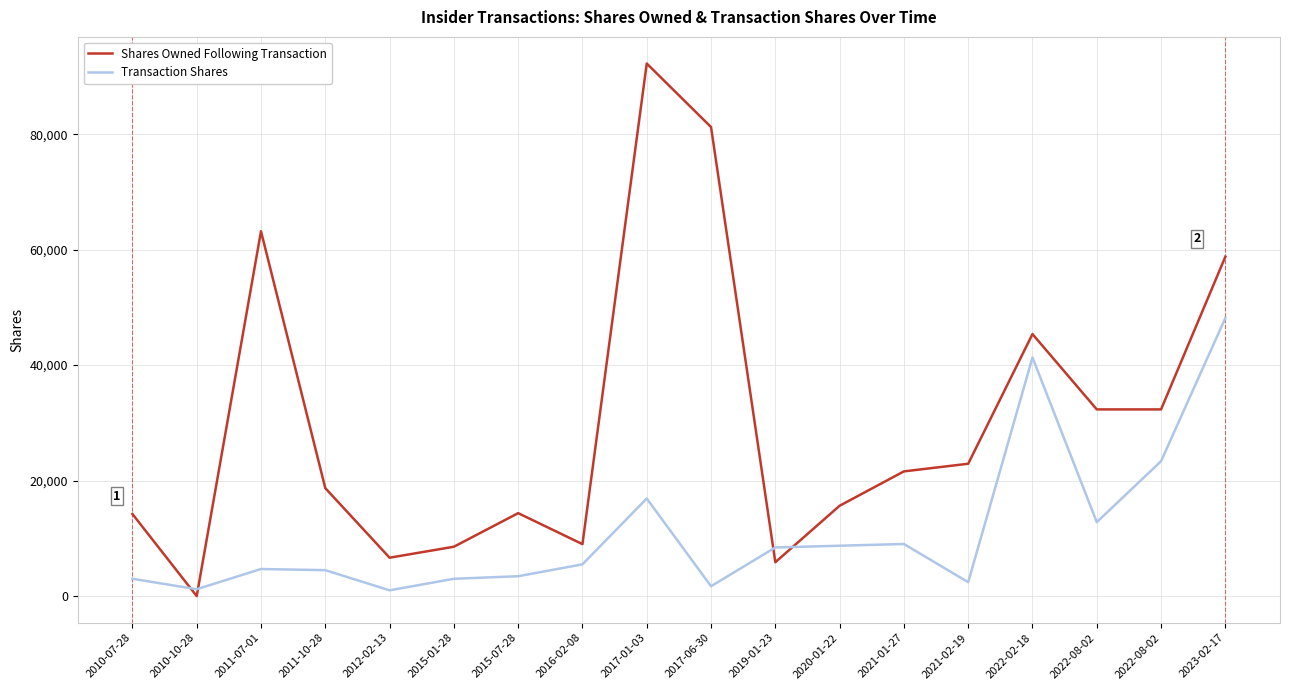

What are all the series names shown in the legend?

Shares Owned Following Transaction, Transaction Shares